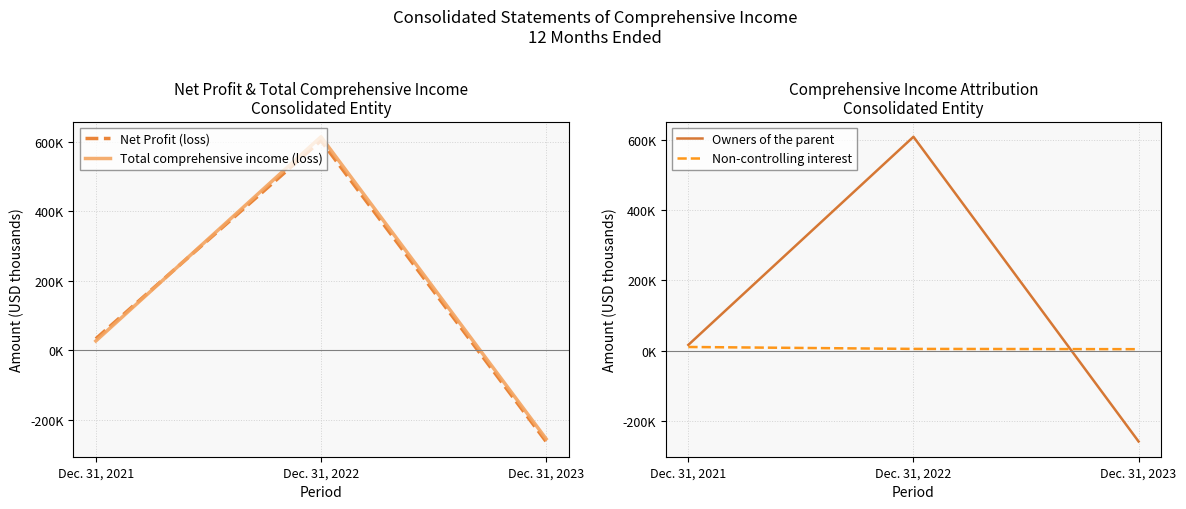

What is the spread (max minus min) of values at Dec. 31, 2023?

266772